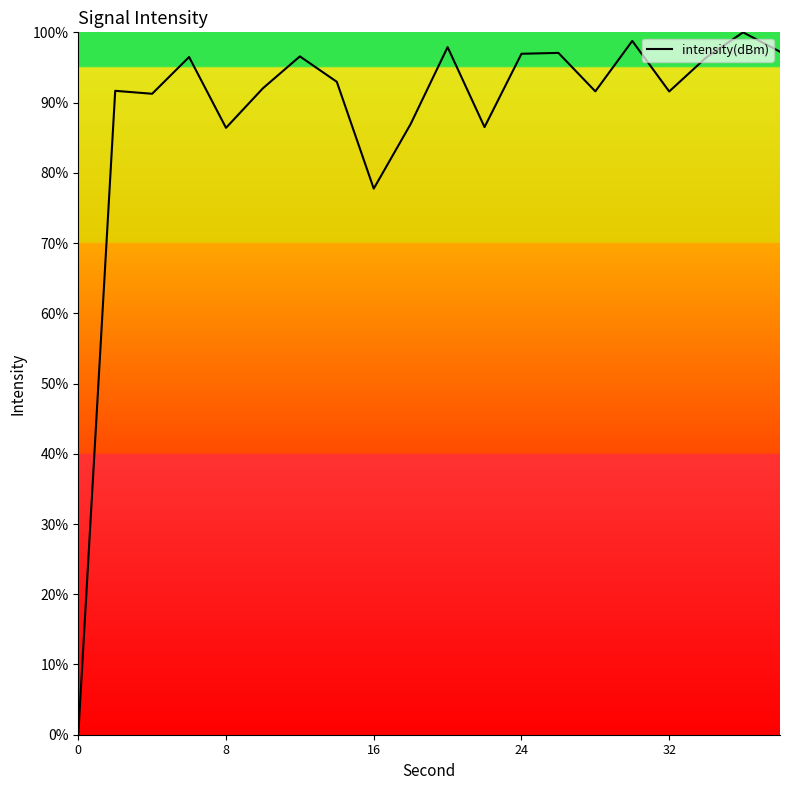

True or false: the data has more than 2 interior local peaks.

True